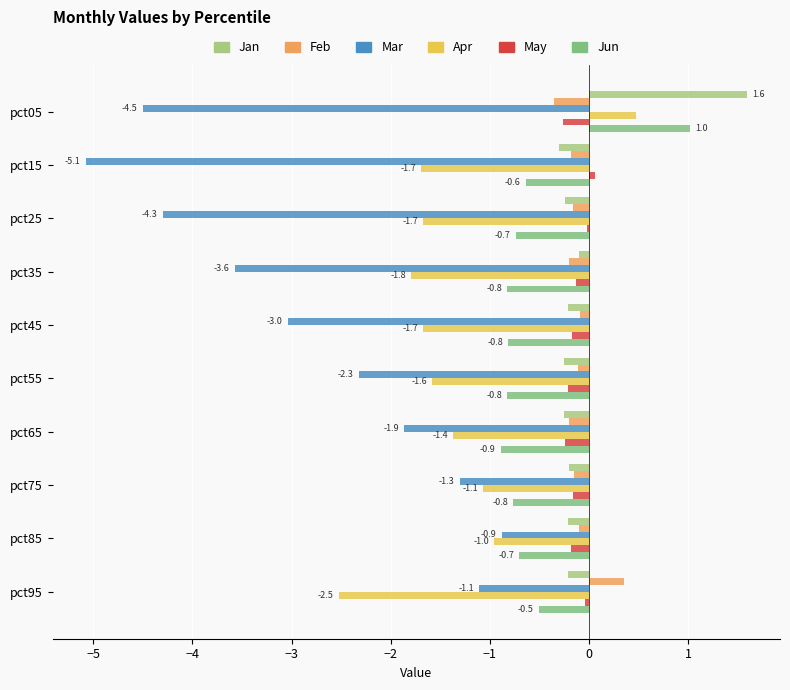

Which series has the largest total across all categories?

Jan